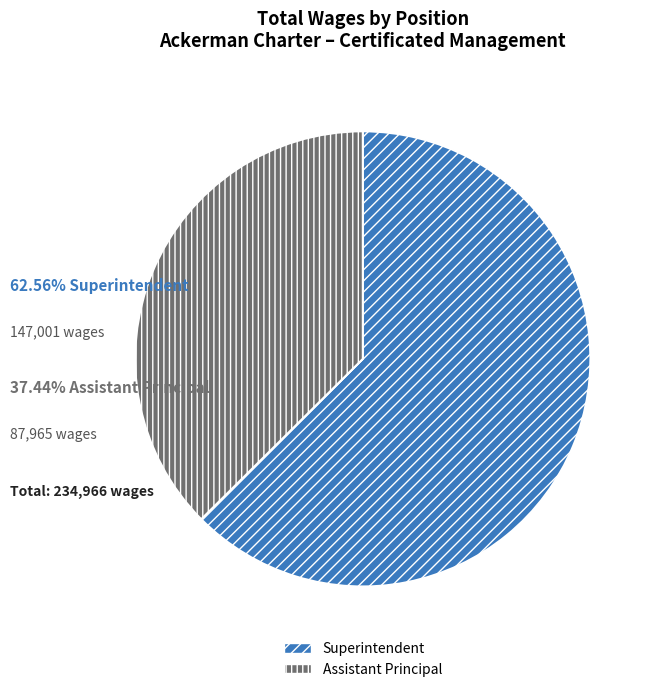

Which has a higher value, Superintendent or Assistant Principal?

Superintendent